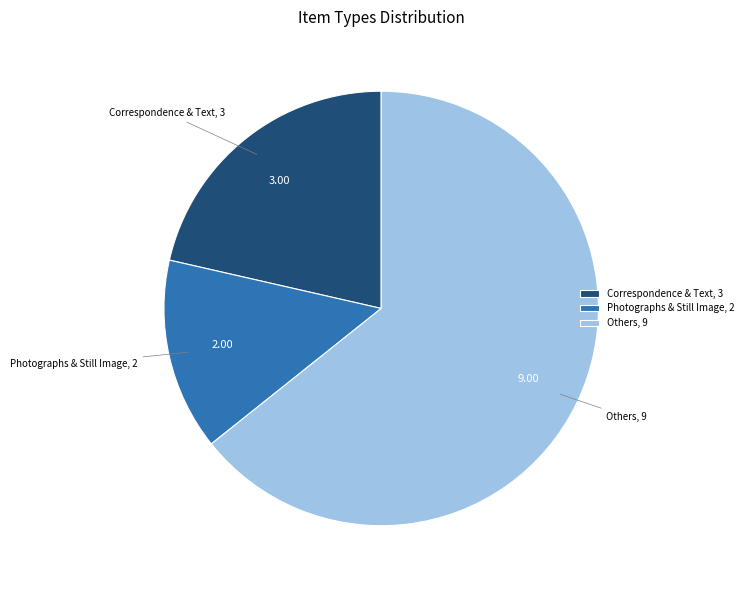

Is there a majority slice in this chart?

Yes